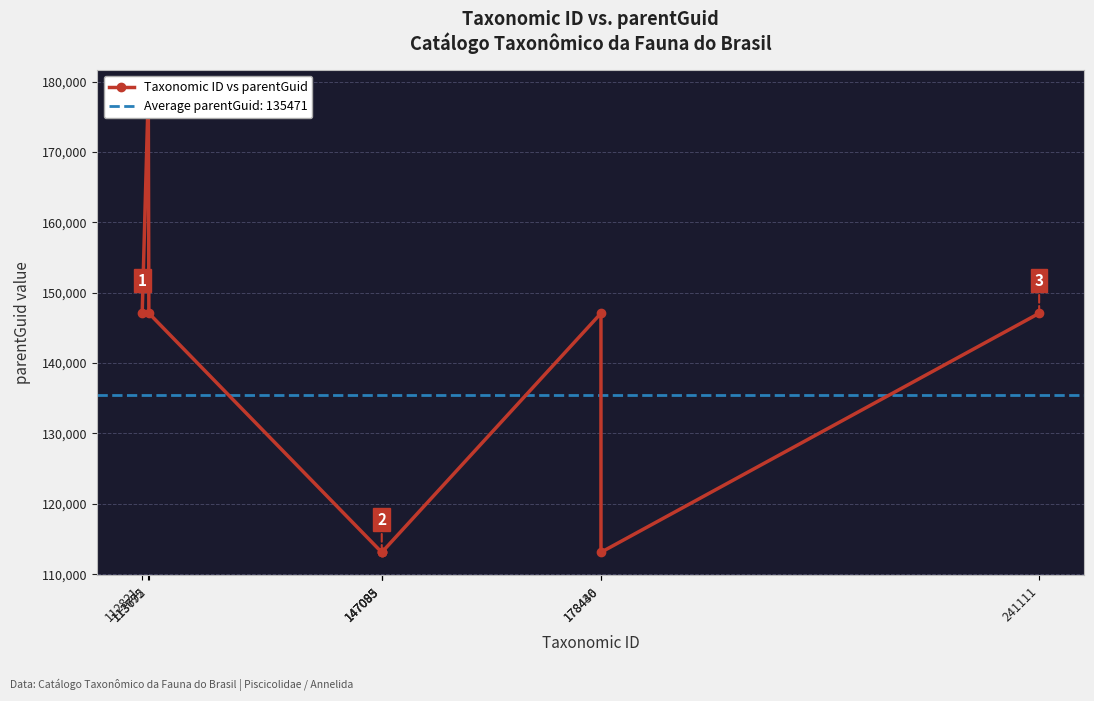

True or false: the data shows 77960 at 178436.

False